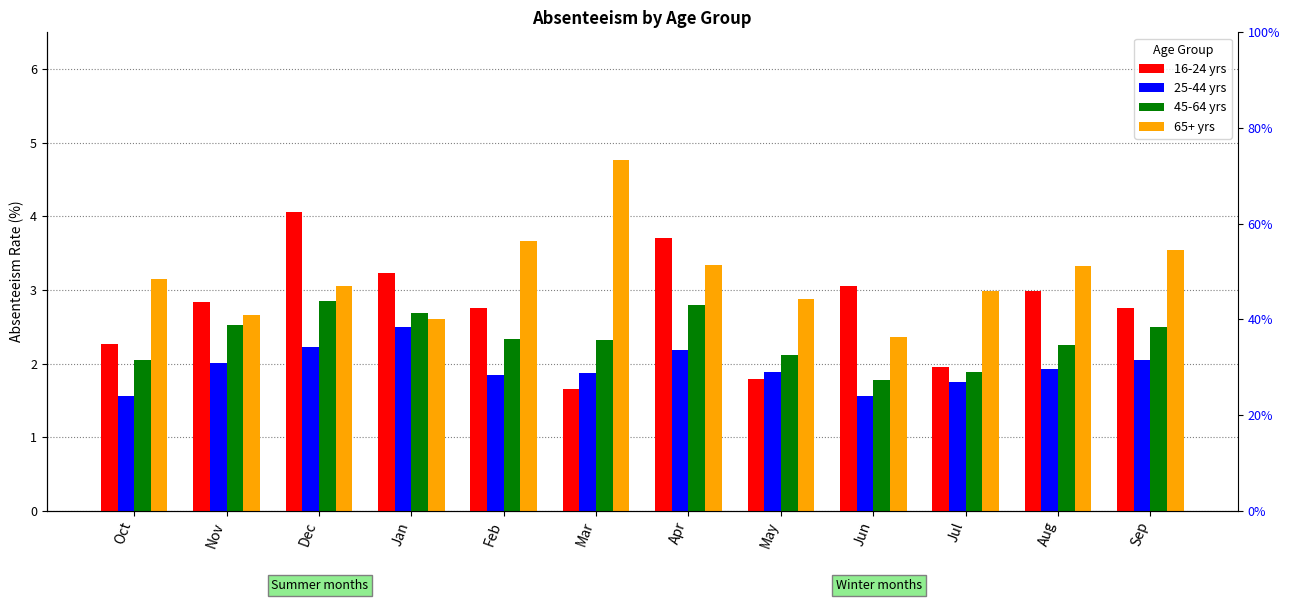

What is the value of the 25-44 yrs bar at the 1st from the left?

1.6